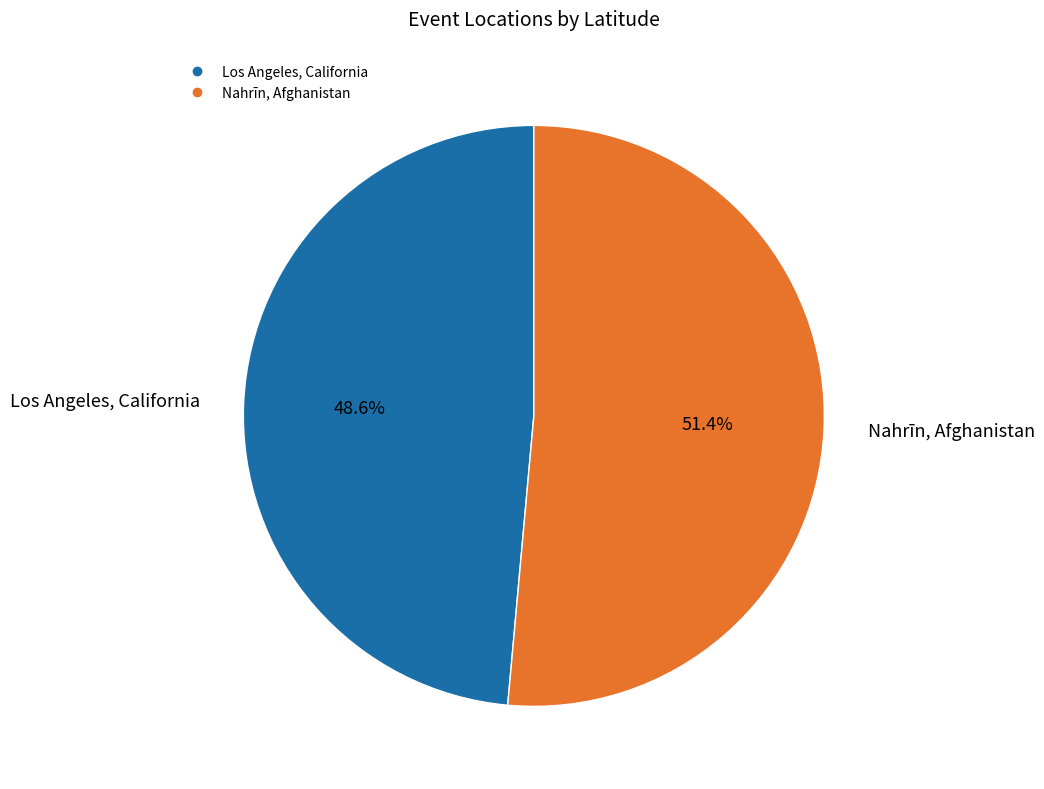

Is Los Angeles, California the majority of the pie?

No